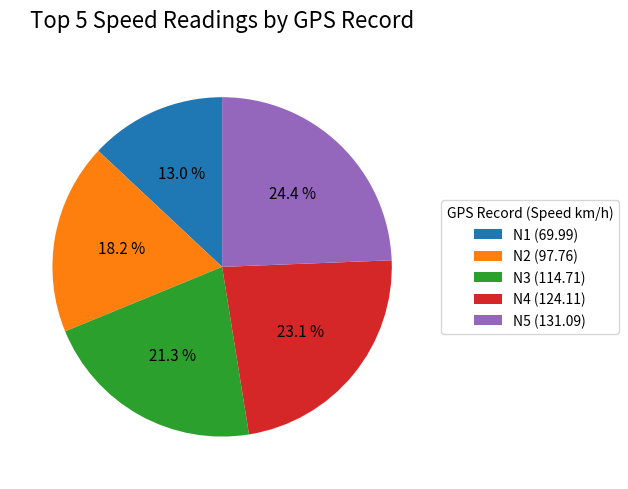

Which category has the smallest portion of the pie?

N1 (69.99)